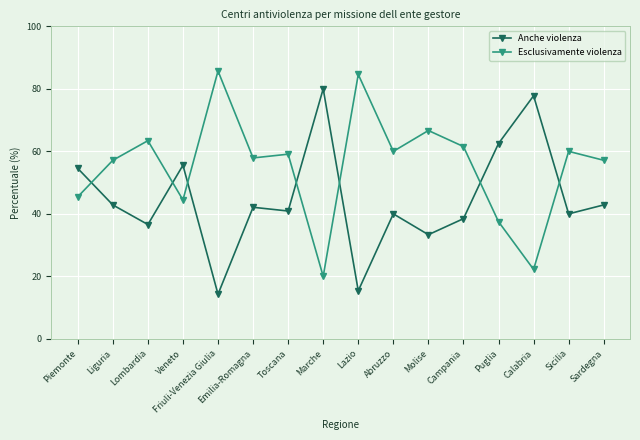

True or false: Anche violenza has a value of 42.1 at Emilia-Romagna.

True